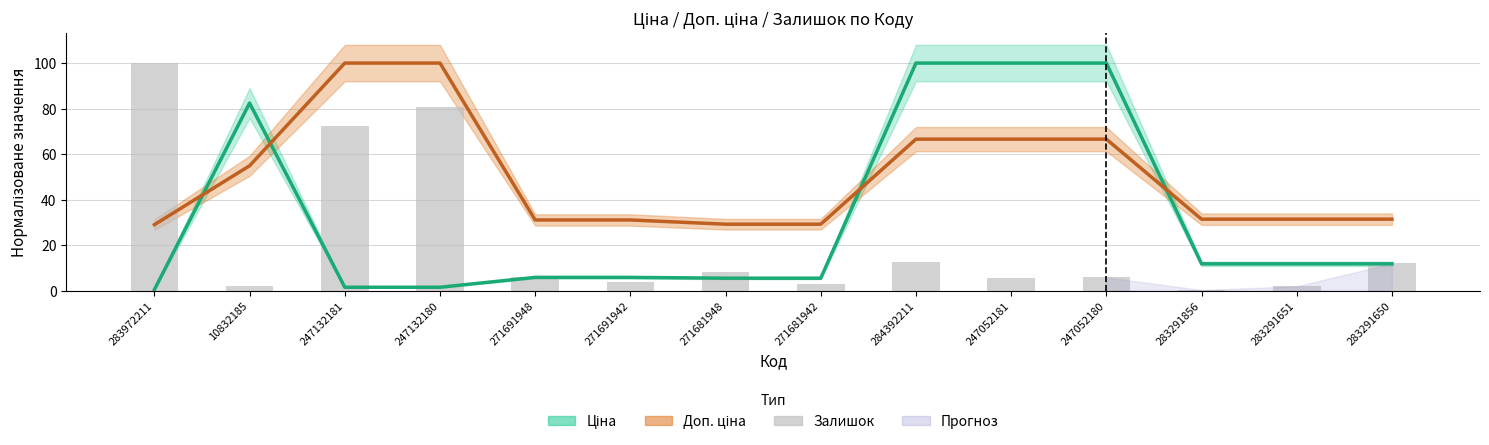

What is the label of the 6th bar from the right?

284392211